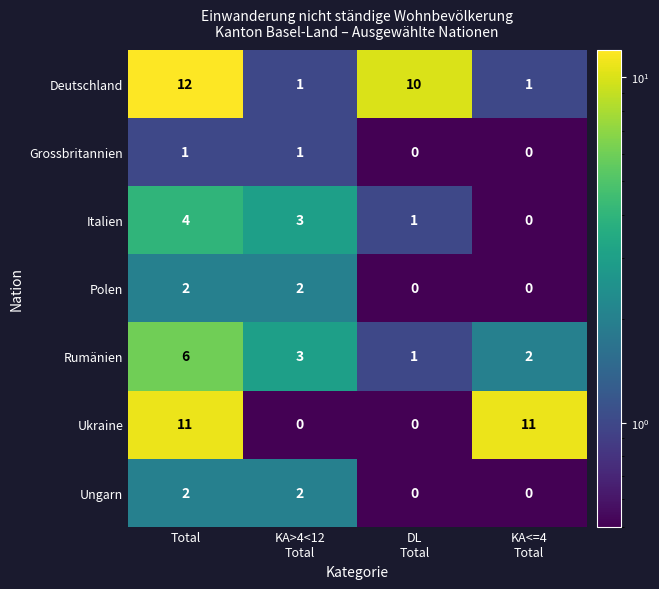

Reading left to right, list all the values displayed in this chart.

Deutschland: 12	1	10	1
Grossbritannien: 1	1	0	0
Italien: 4	3	1	0
Polen: 2	2	0	0
Rumänien: 6	3	1	2
Ukraine: 11	0	0	11
Ungarn: 2	2	0	0